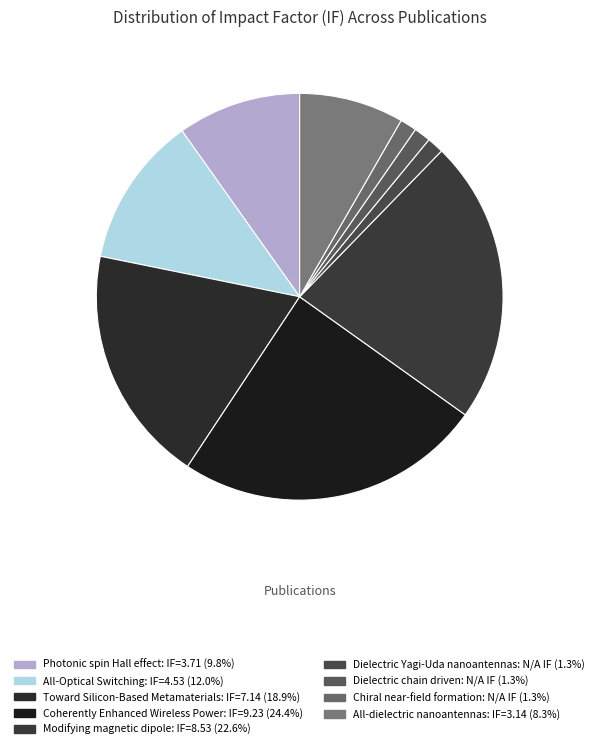

How many segments does this pie chart have?

9